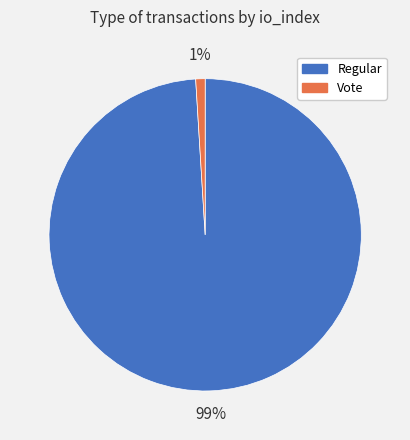

Is there any slice that represents more than half of the pie?

Yes